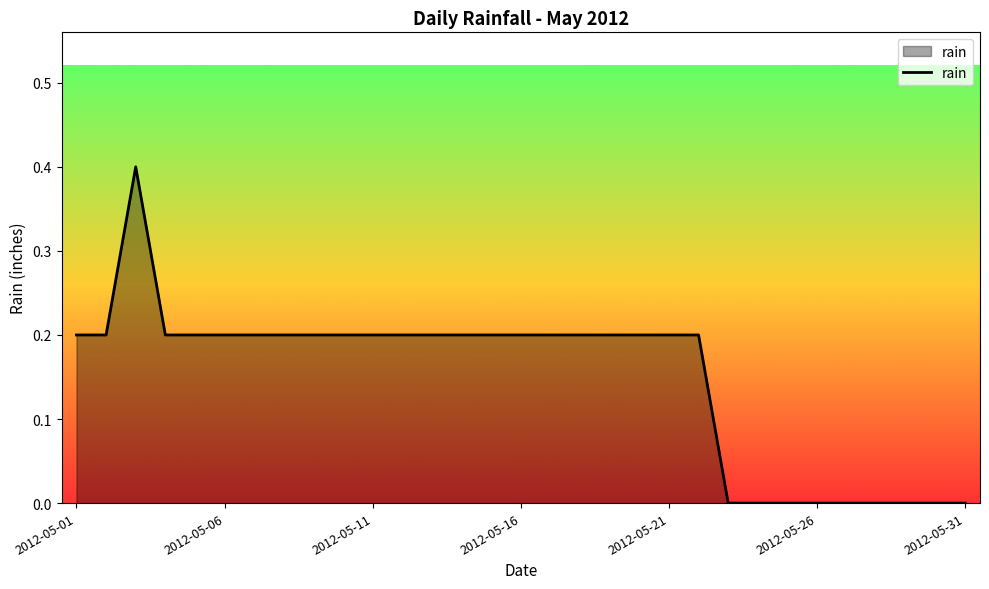

What is the maximum value shown in the chart?

0.4